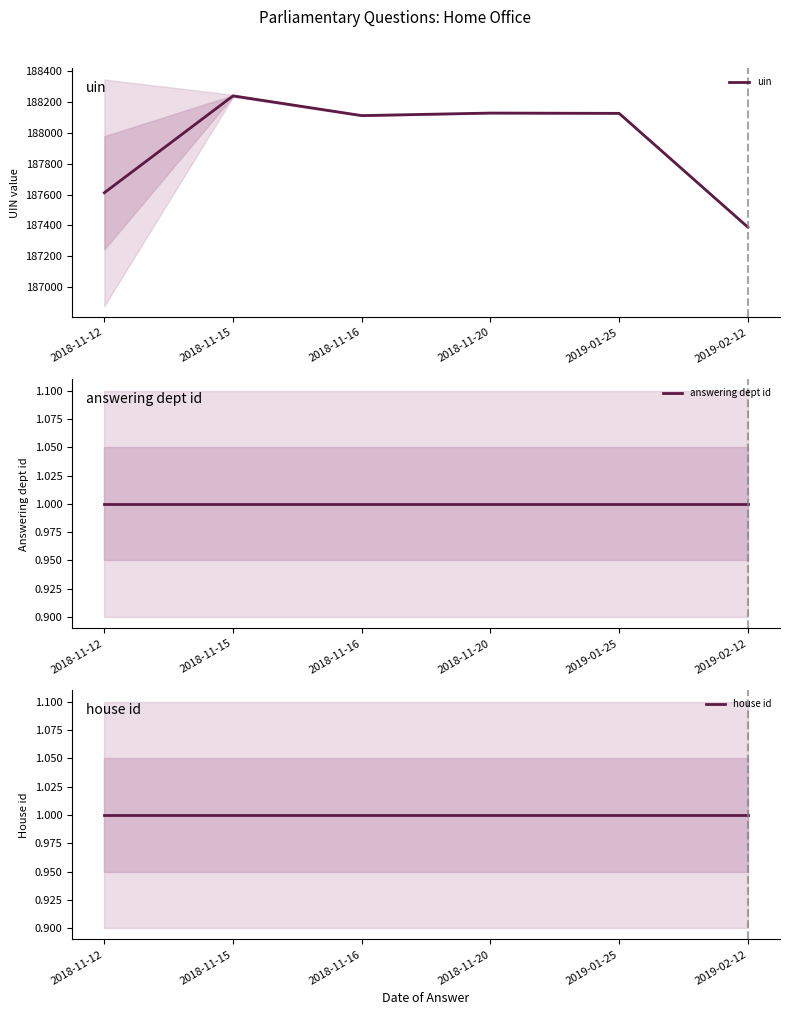

At which category does uin reach its first local valley?

2018-11-16